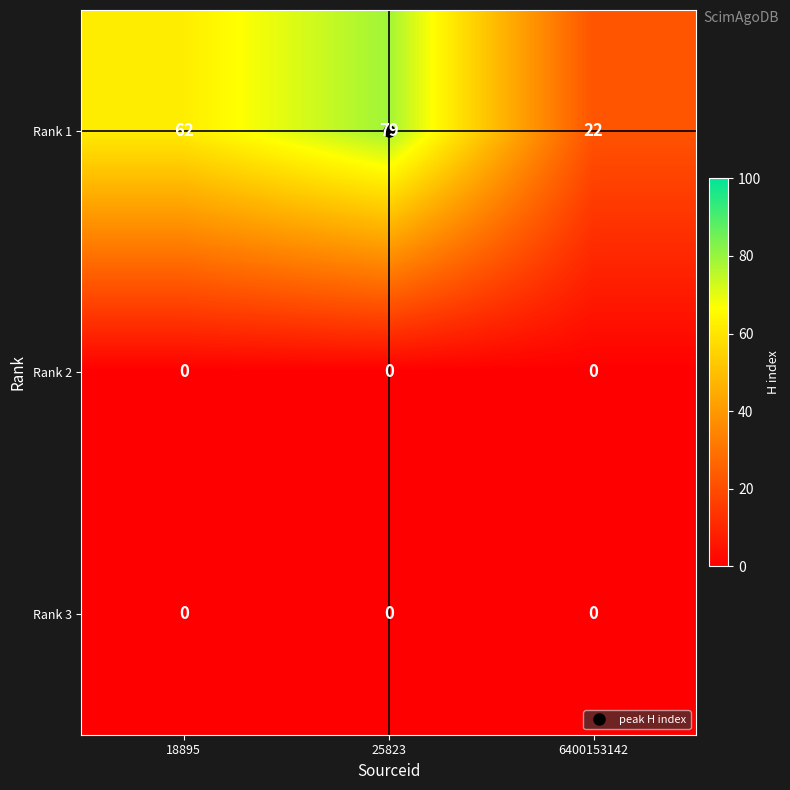

True or false: Rank 1 has a value of 79 at 25823.

True